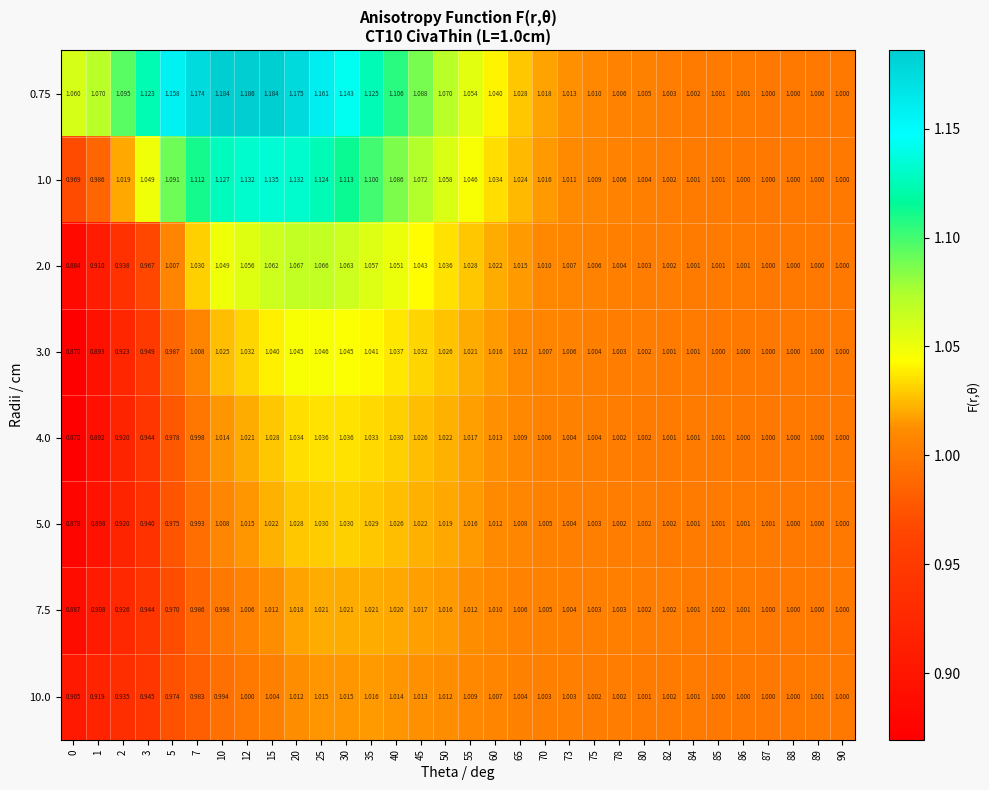

How many series are shown in this chart?

8